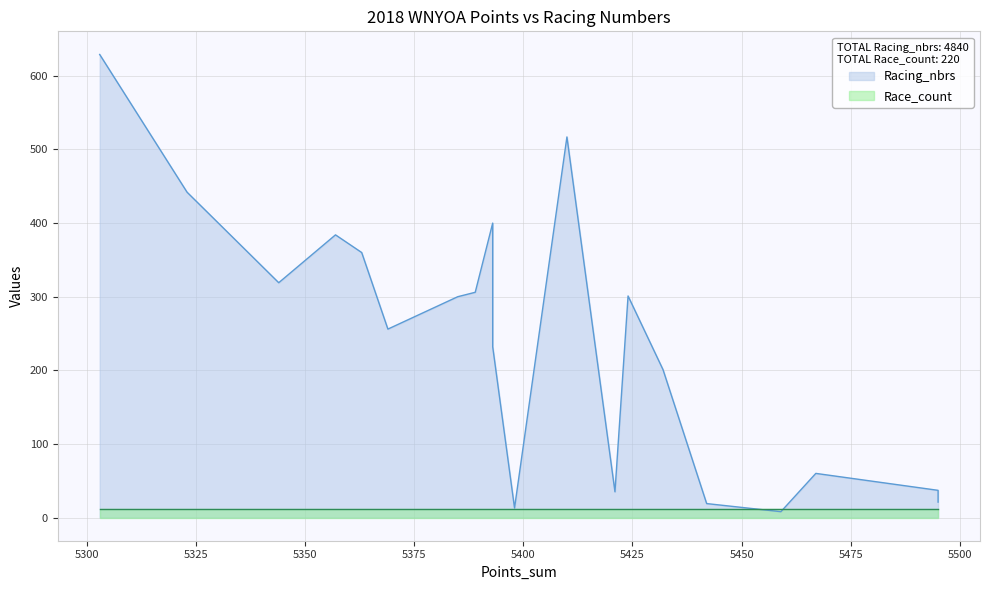

The Race_count series shows 11 at 1. True or false?

True